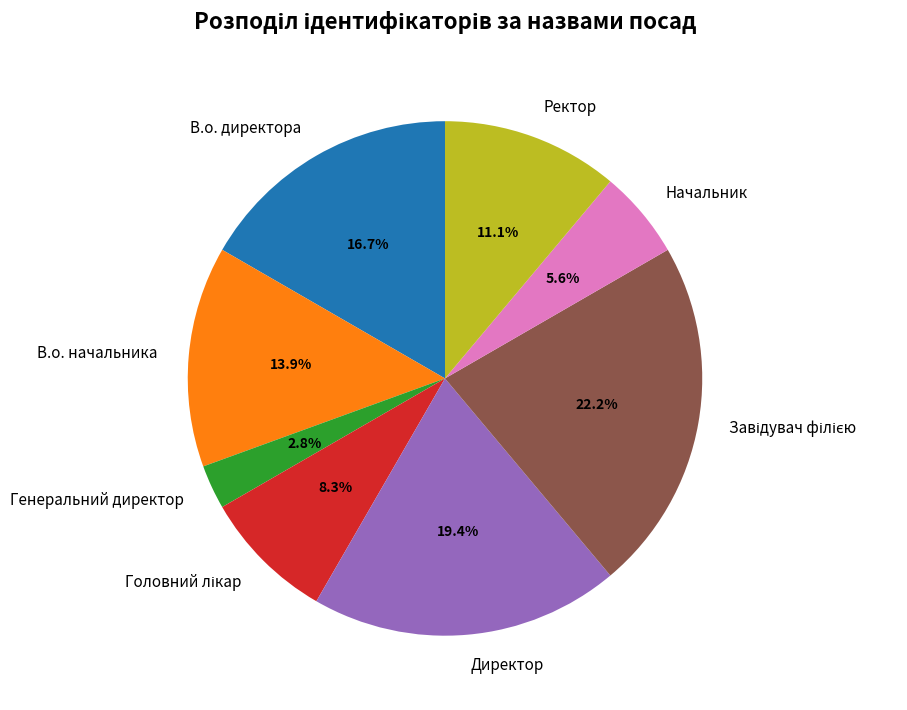

How many segments does this pie chart have?

8